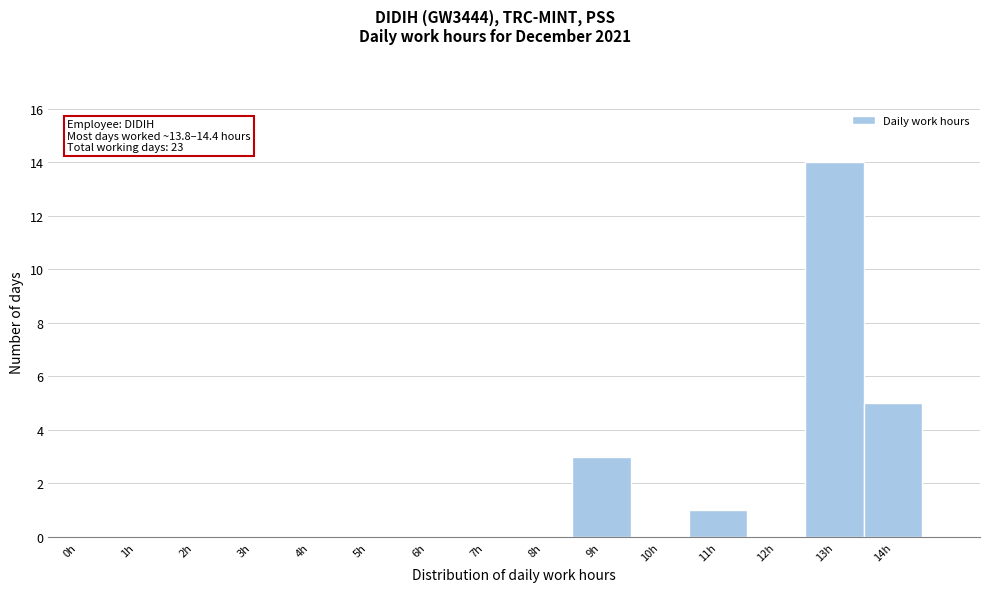

Reading left to right, what are all the values shown in this chart?

0h=0	1h=0	2h=0	3h=0	4h=0	5h=0	6h=0	7h=0	8h=0	9h=3	10h=0	11h=1	12h=0	13h=14	14h=5